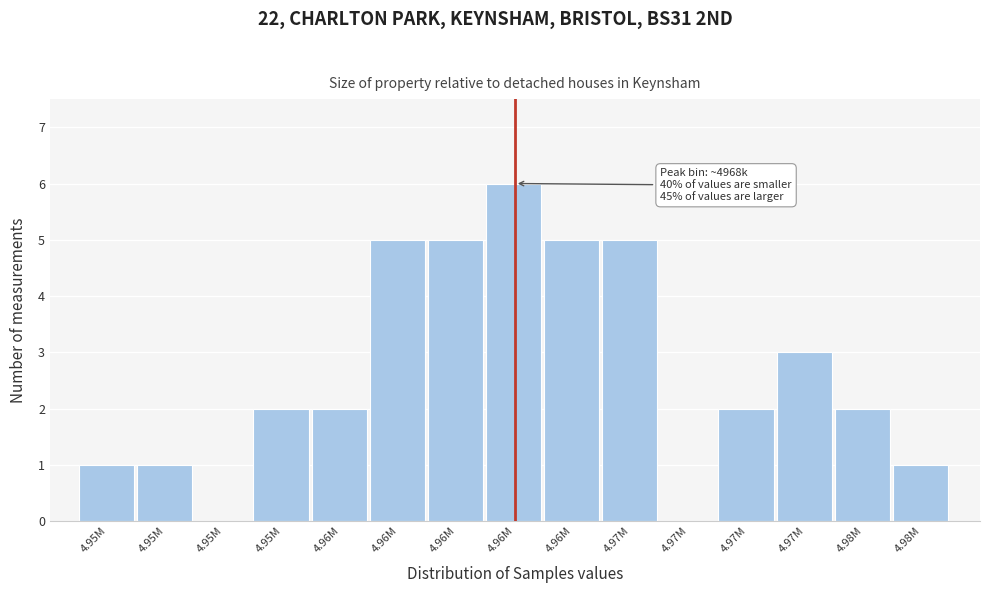

How many categories are shown in the chart?

15